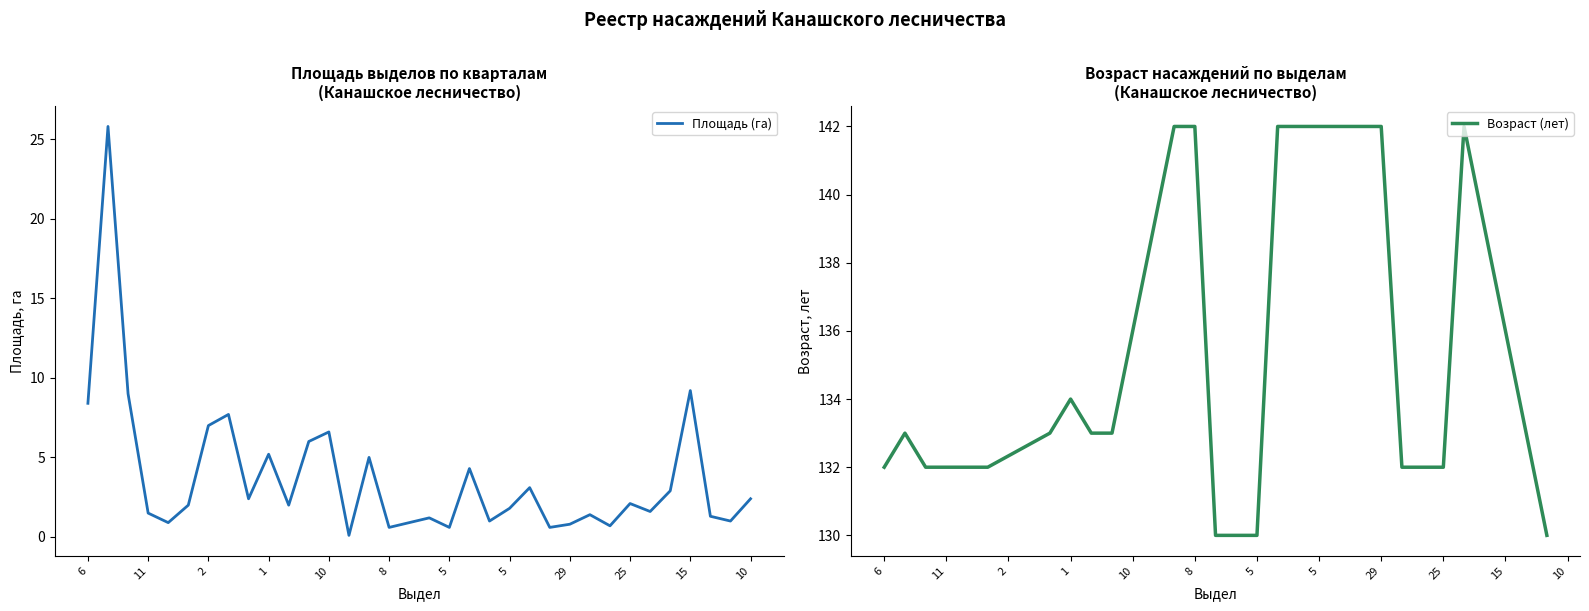

How many lines are shown in the chart?

1